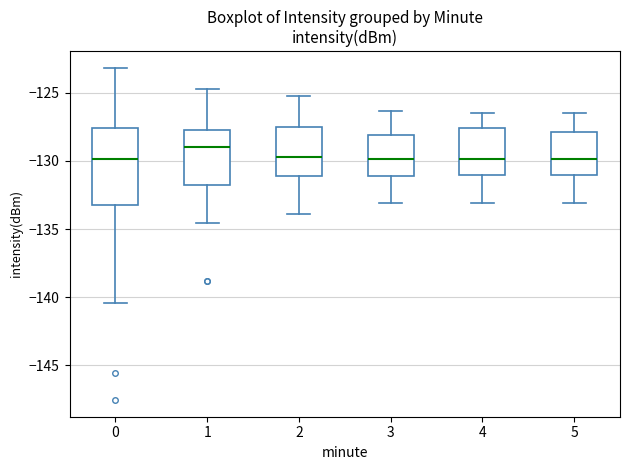

Which box is the tallest, from its lower edge to its upper edge?

0